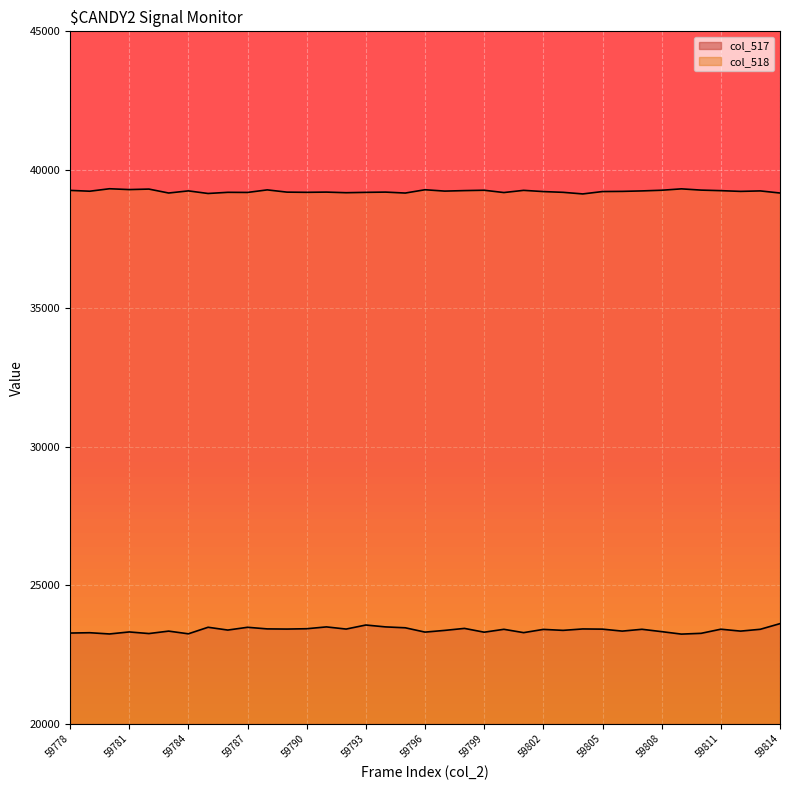

At how many categories does at least one series exceed 38438?

37